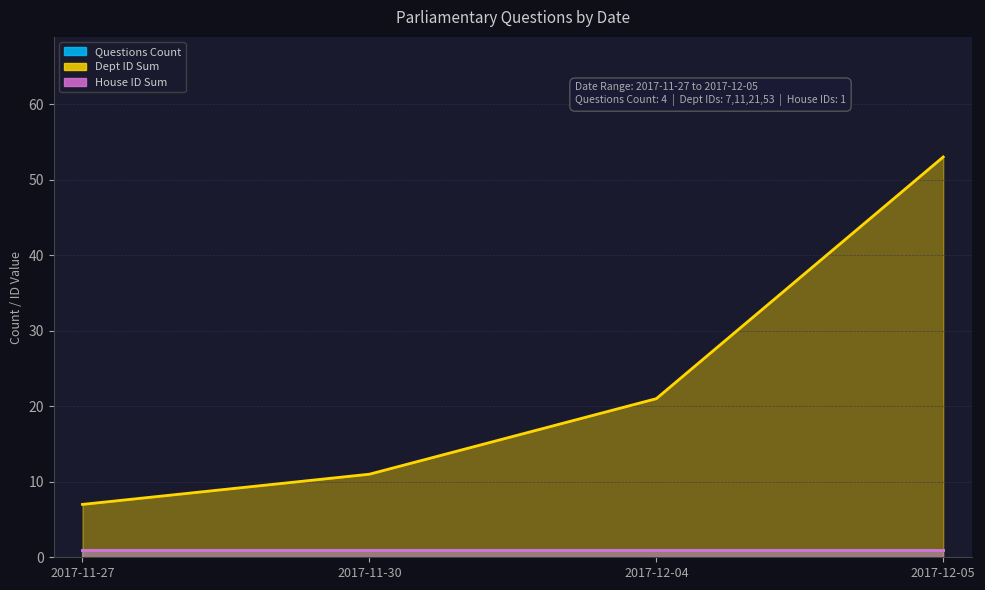

True or false: House ID Sum has more than 2 interior local peaks.

False